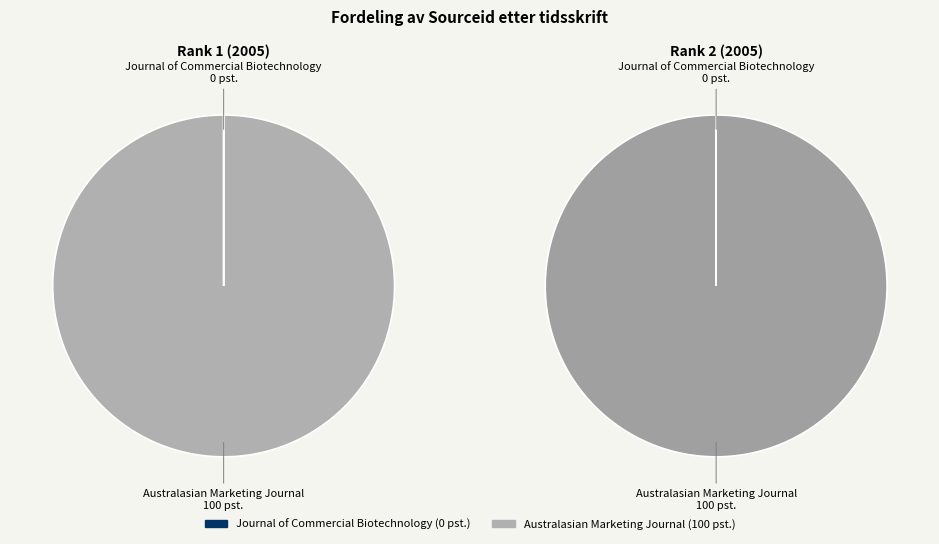

What percentage is the Australasian Marketing Journal slice, to the nearest percent?

100%